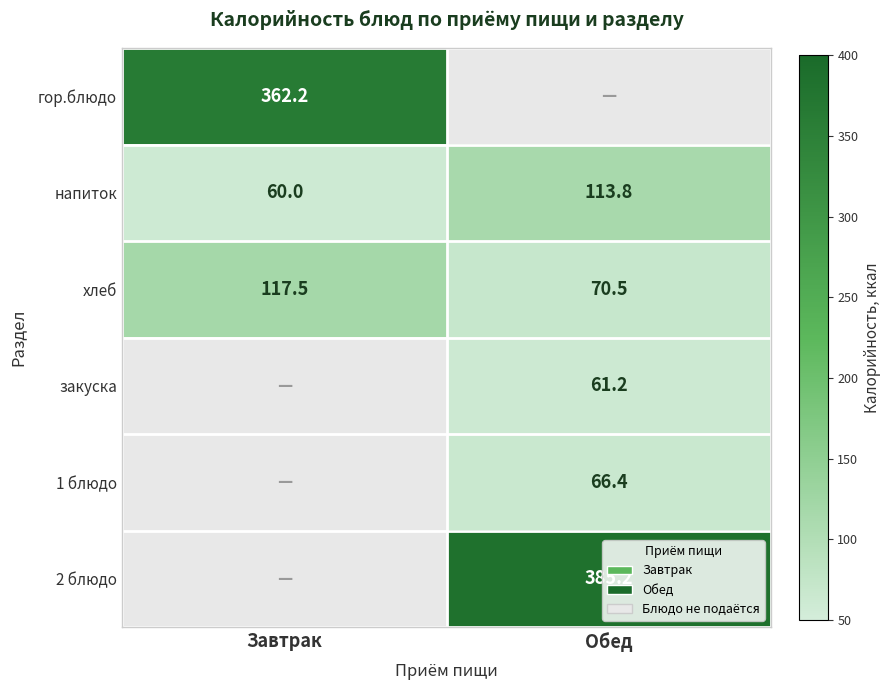

What is the average value of the напиток series?

86.9